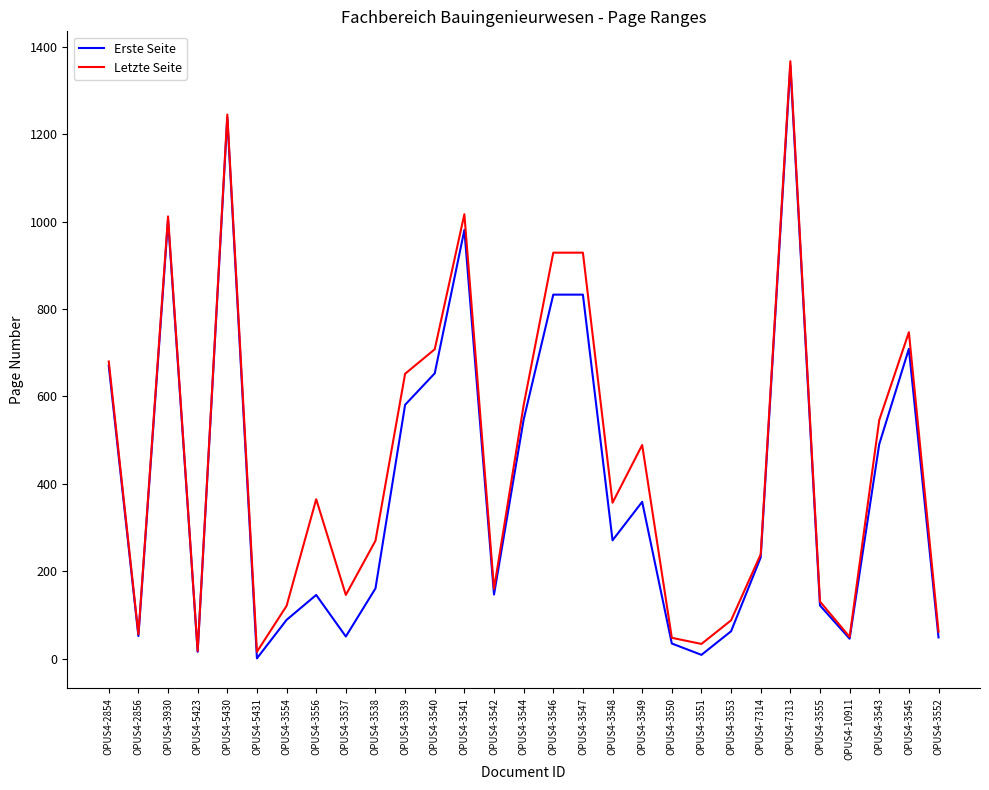

Rank the series at OPUS4-3556 from highest to lowest value.

Letzte Seite, Erste Seite